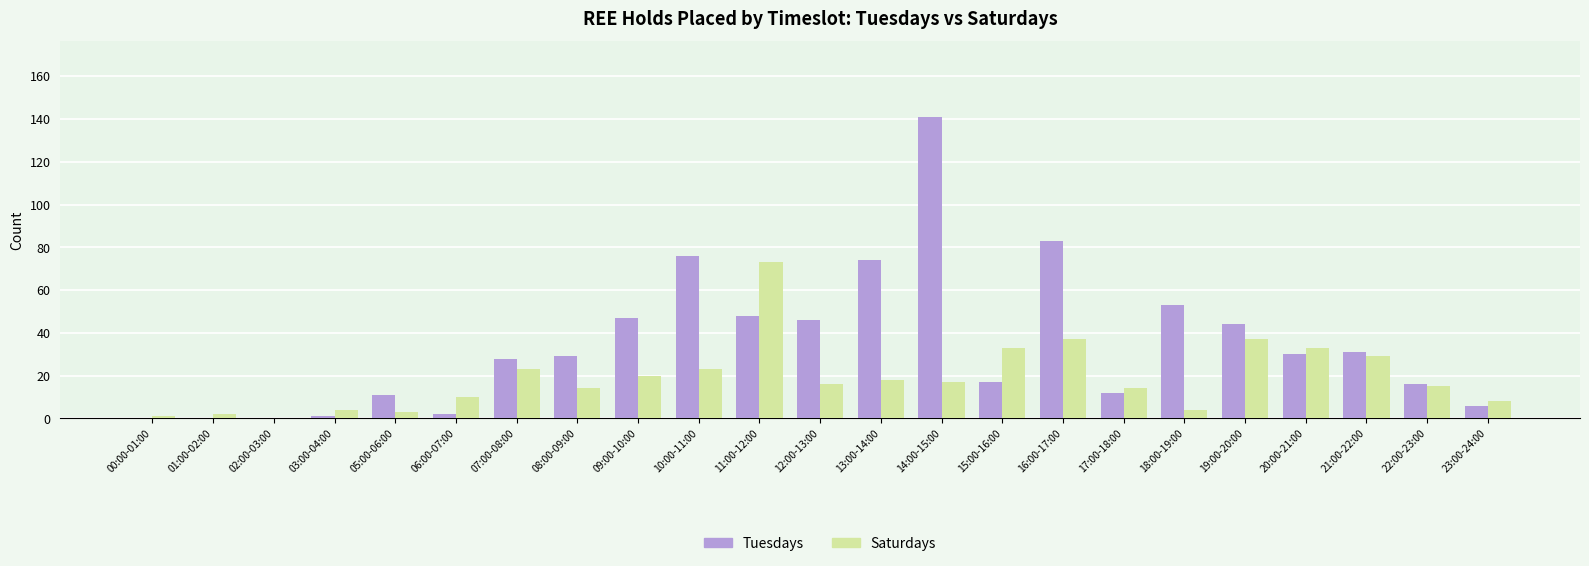

Is it true that Saturdays equals 3 at 08:00-09:00?

False